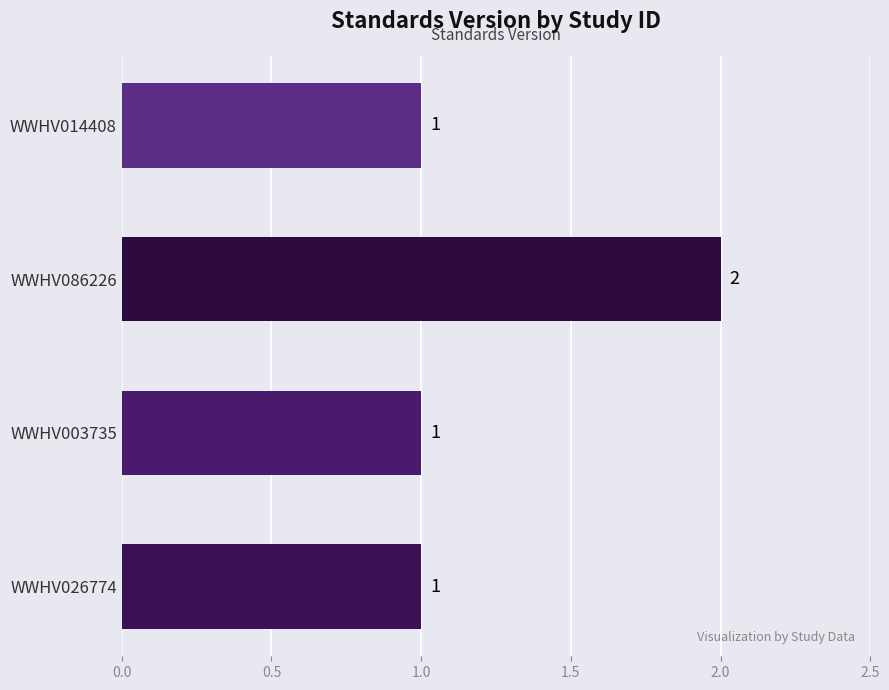

What is the minimum value shown in the chart?

1